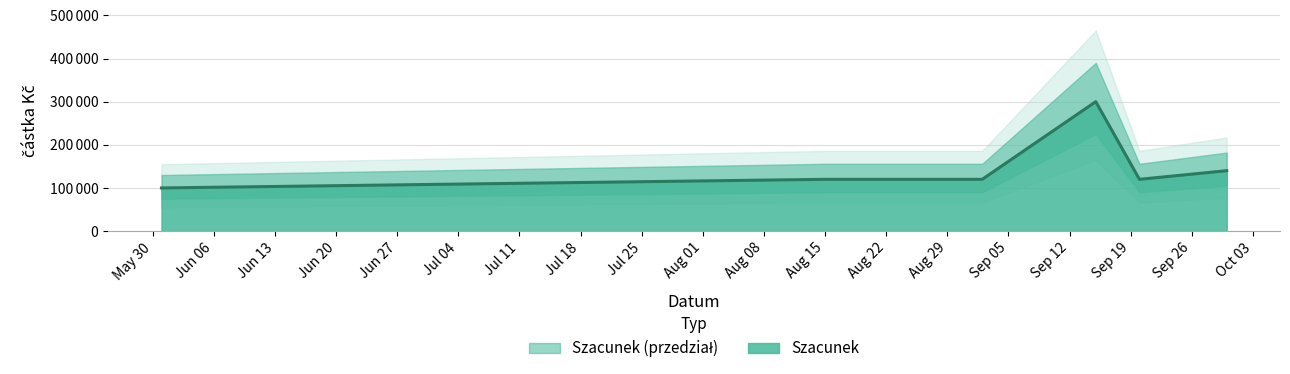

True or false: there are more than 2 points higher than both neighbors.

False